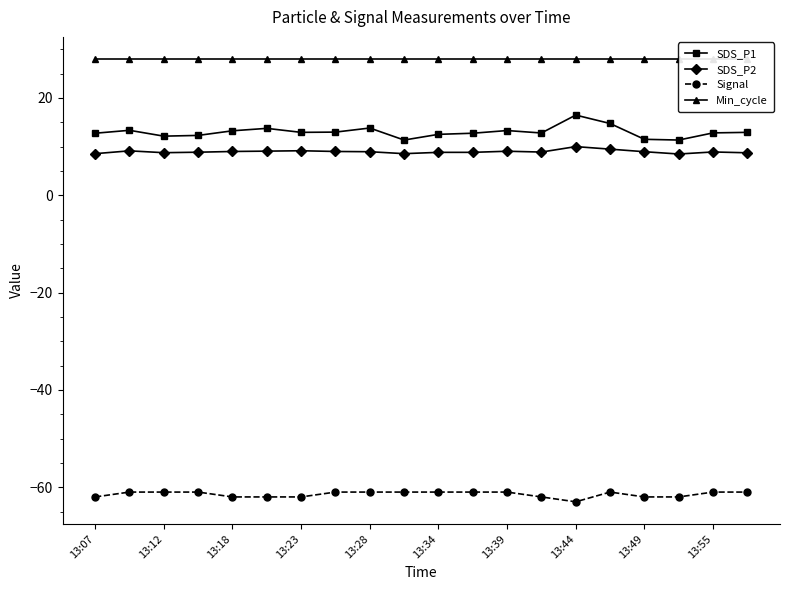

How many lines are shown in the chart?

4